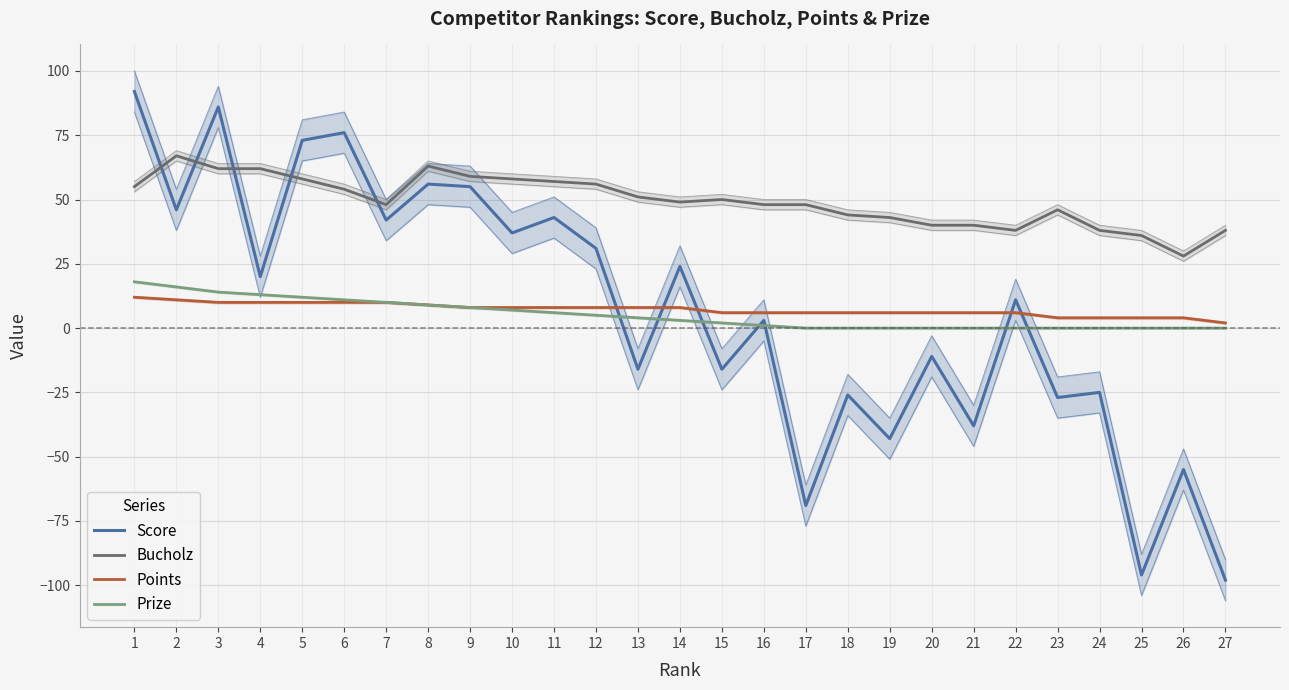

True or false: Score and Bucholz cross at least once.

True